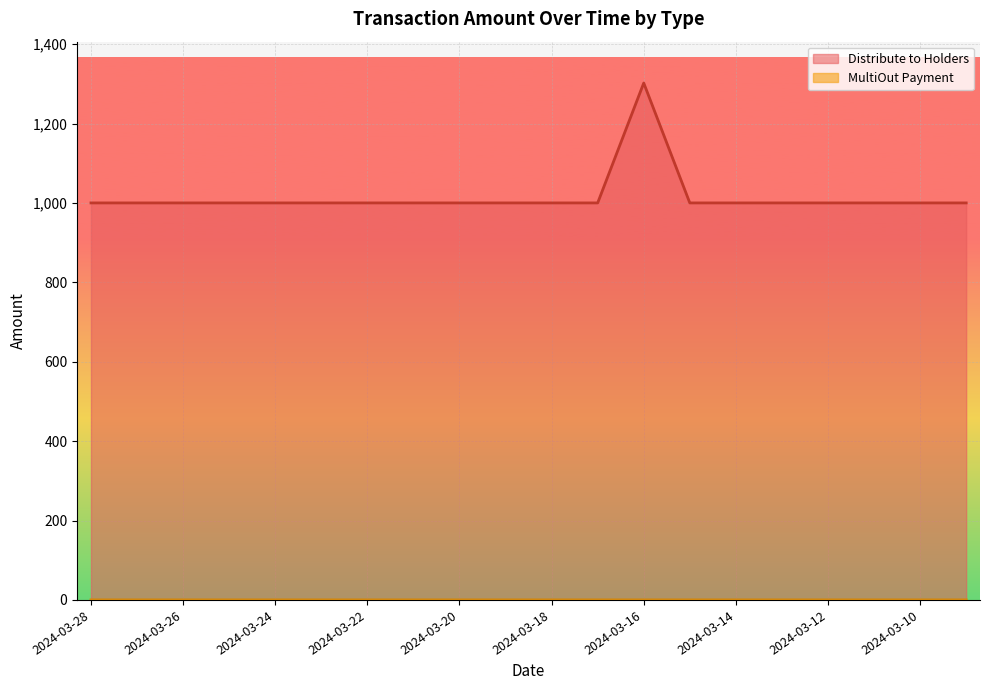

What is the value of the MultiOut Payment point at the 5th from the left?

0.2